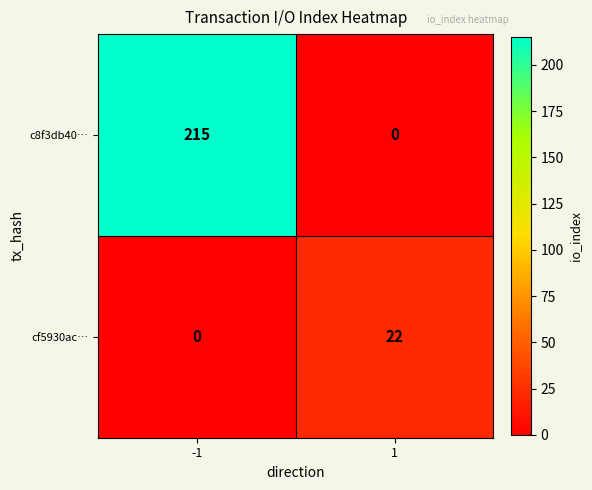

What is the average value of the cf5930ac… series?

11